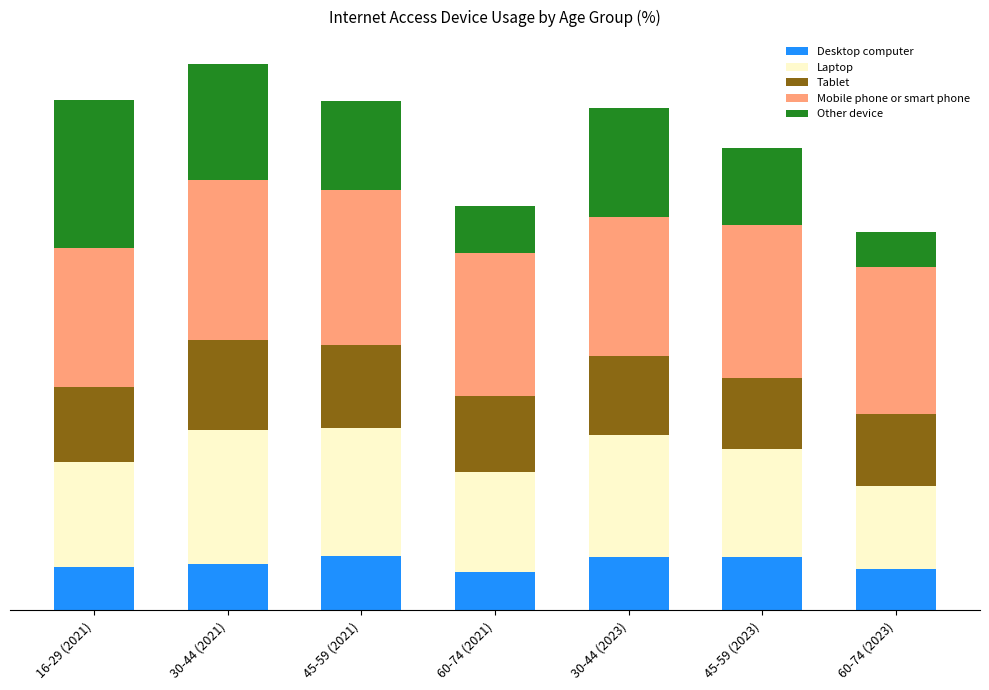

Between 16-29 (2021) and 45-59 (2021), which series saw the biggest shift?

Other device